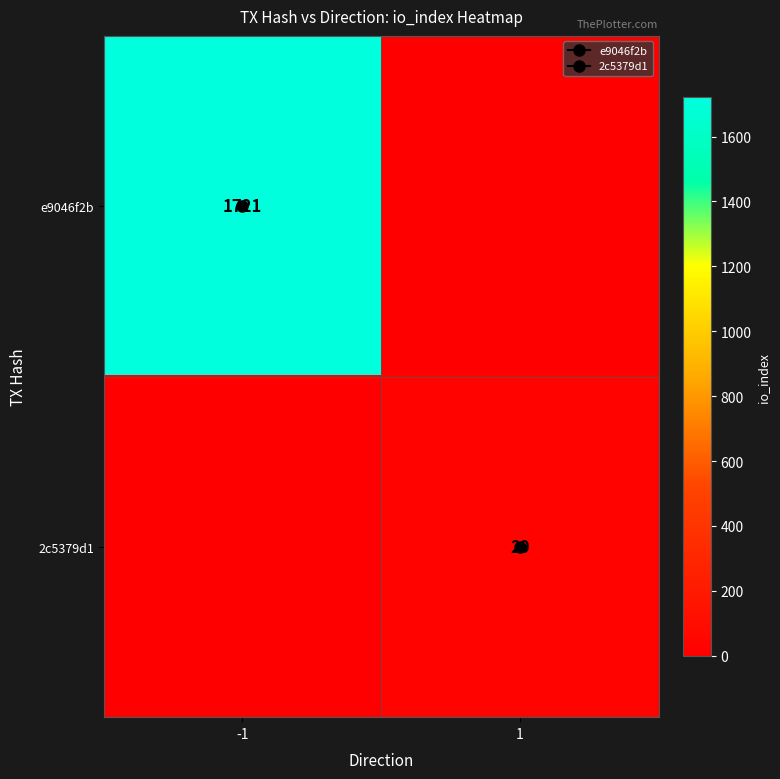

Is the value of 2c5379d1 at 1 greater than the value of e9046f2b at 1?

Yes